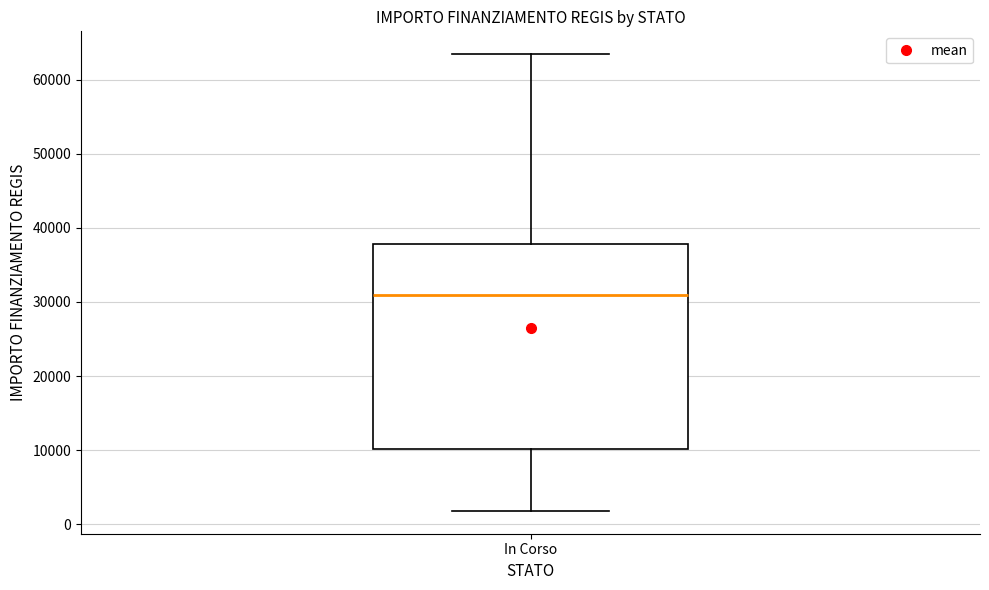

Transcribe this box plot: give where the median line is, the range the box spans, and where the two whiskers end, as read against the y-axis. The values are not printed on the chart, so give them approximately, as read against the axis.

median 31000, box 10000 to 38000, whiskers 2000 to 63000